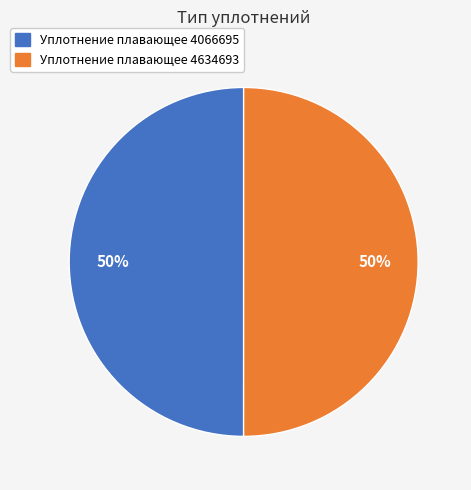

True or false: Уплотнение плавающее 4634693 accounts for 50% of the total.

True